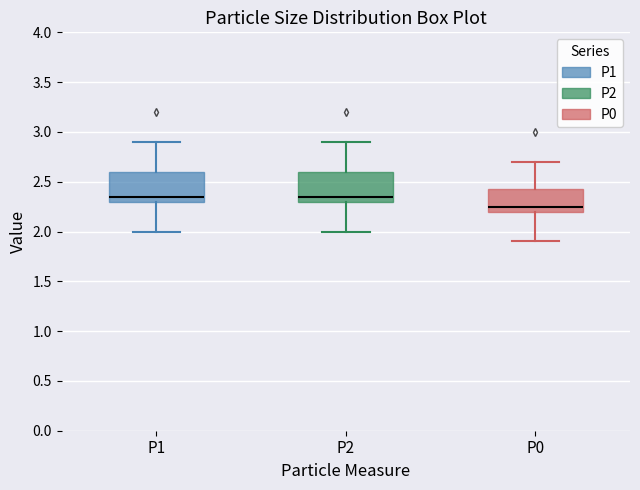

Which box has the lowest median line?

P0